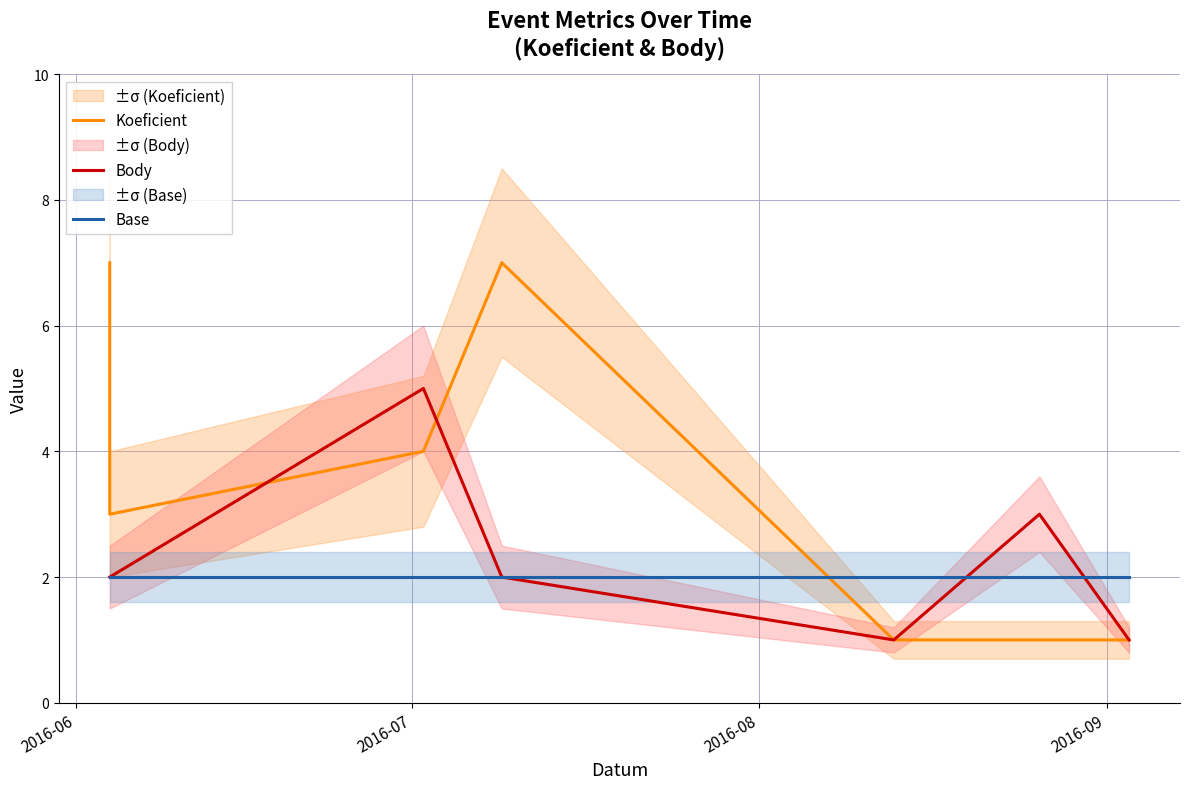

Rank the series by their maximum value, from highest to lowest.

Koeficient, Body, Base